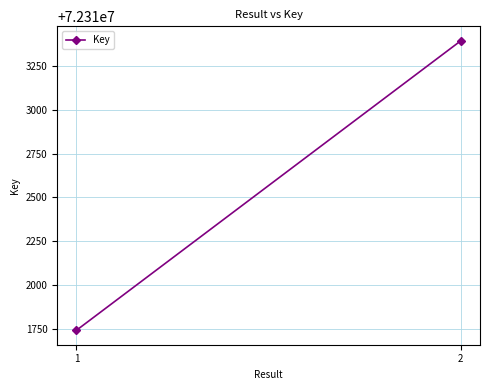

Approximately how many times larger is the value at 2 compared to 1?

1.0